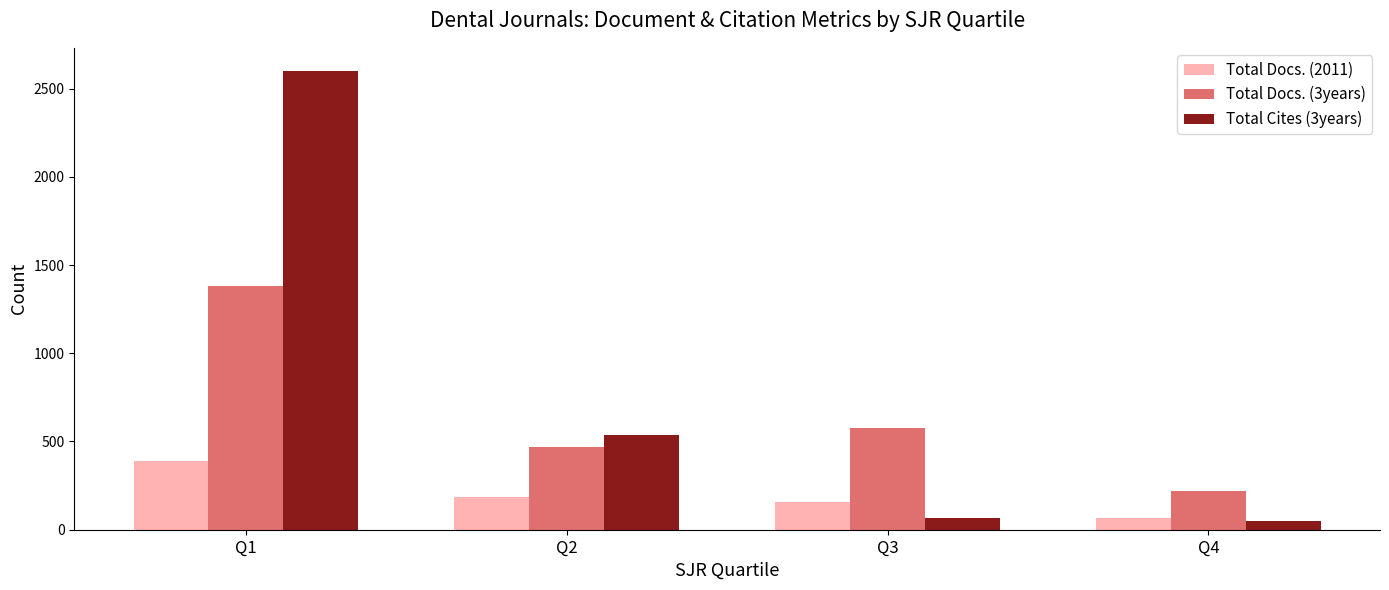

What is the lowest value of the Total Cites (3years) series?

48